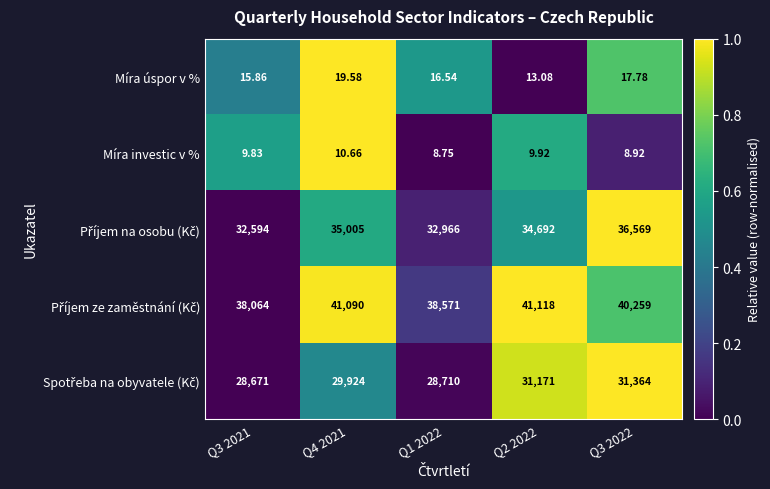

How many categories are shown in the chart?

5